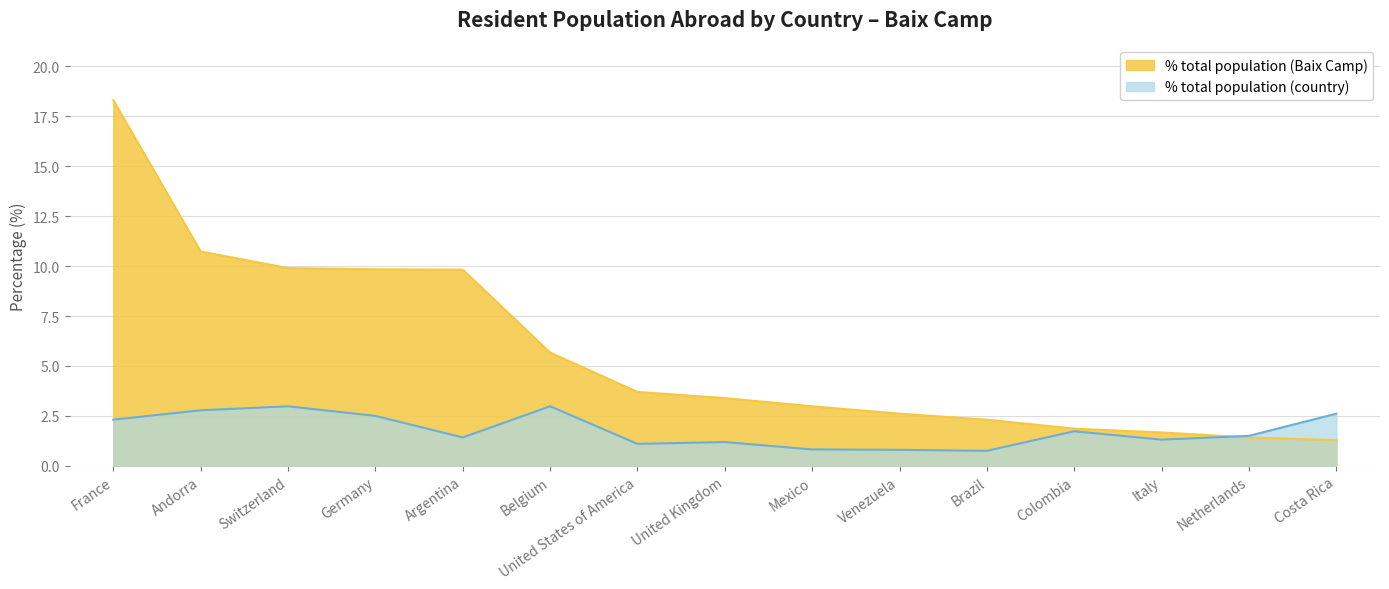

Which series has the largest total across all categories?

% total population (Baix Camp)